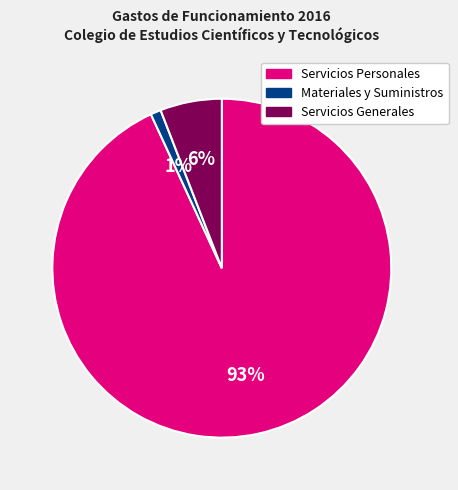

How many segments does this pie chart have?

3